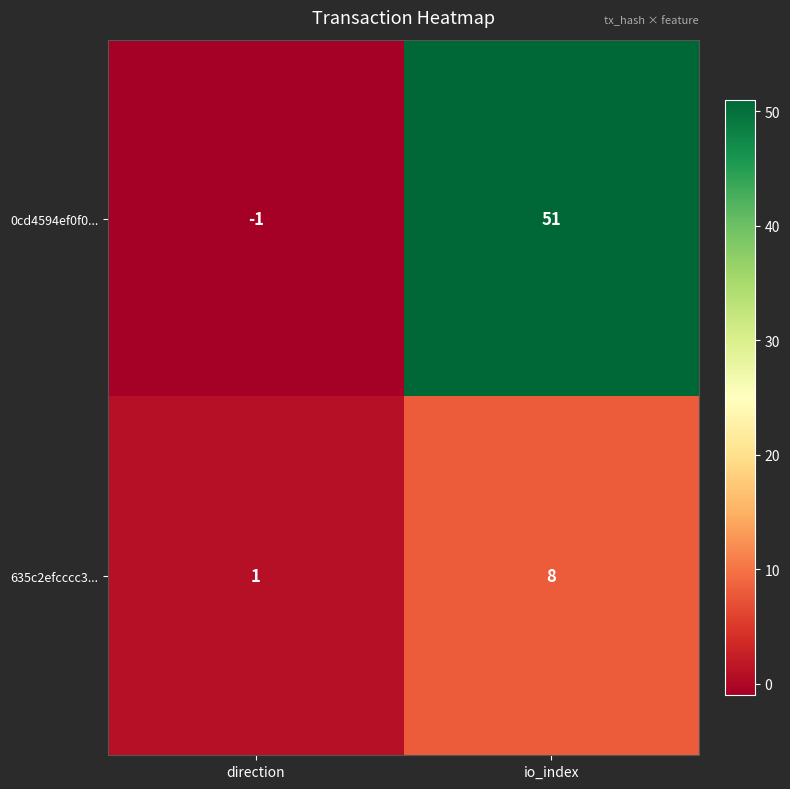

Between direction and io_index, which series saw the biggest shift?

0cd4594ef0f0...